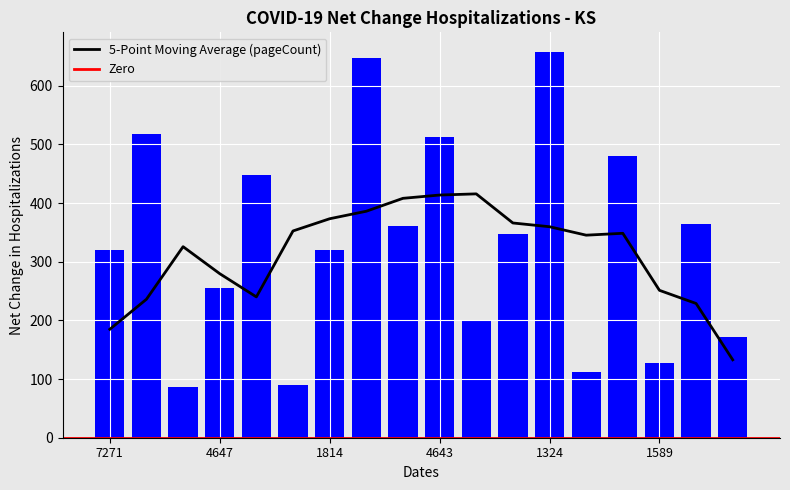

What is the difference between the values at 4647 and 4643?

256